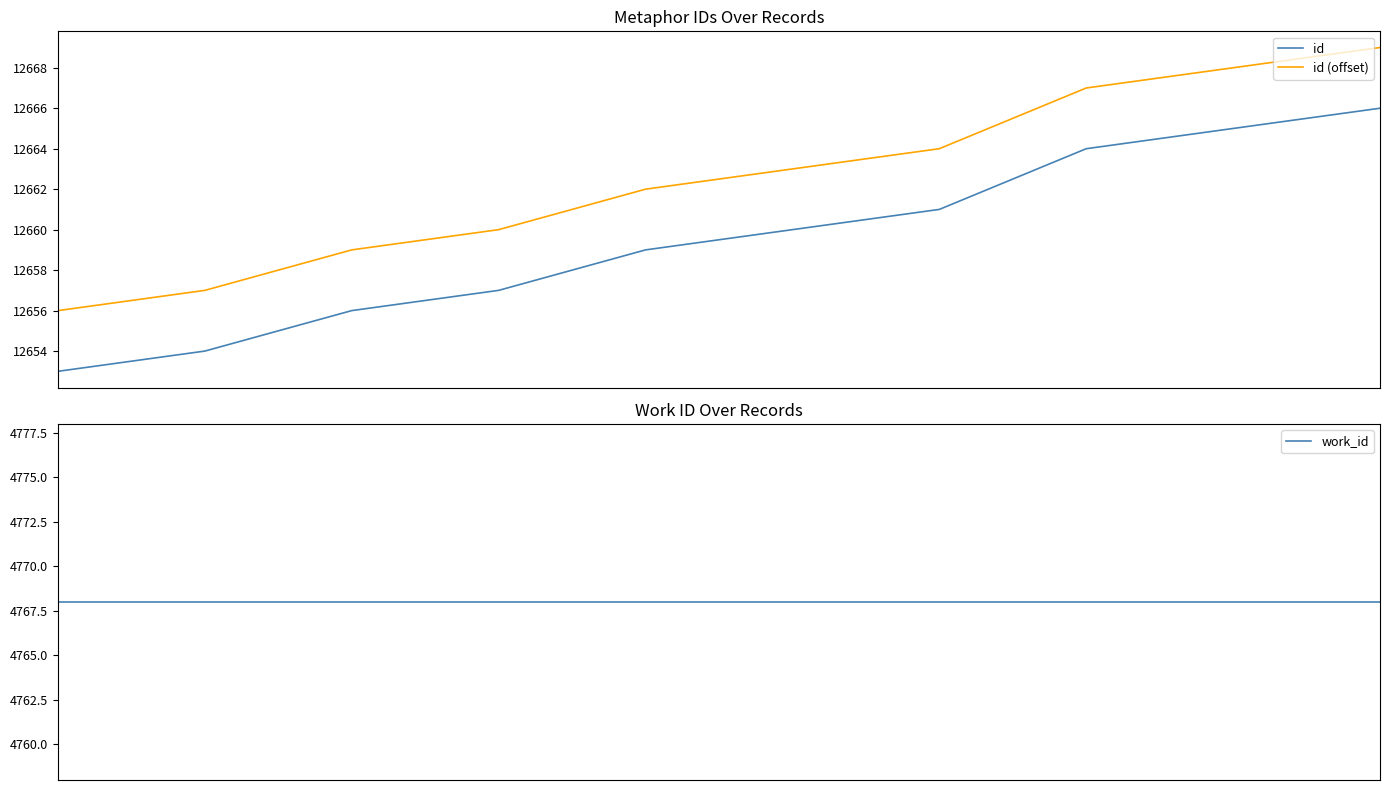

Which has a higher value, 9 or 4?

9